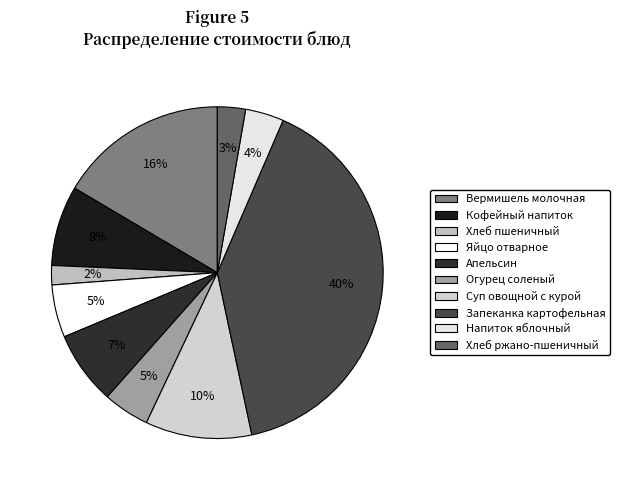

Between Вермишель молочная and Яйцо отварное, which is larger?

Вермишель молочная